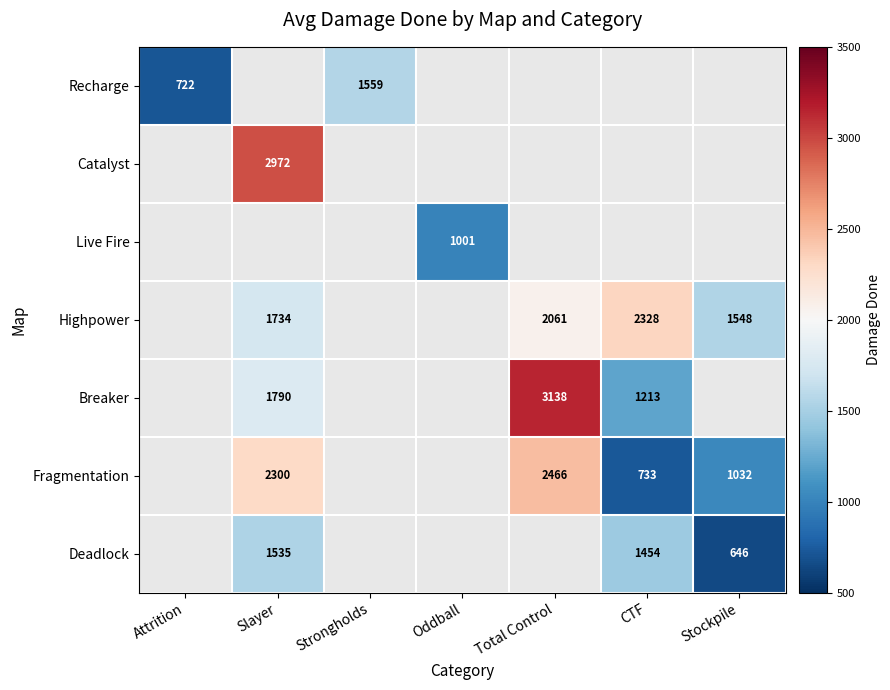

At which category is the sum across all series the highest?

Slayer